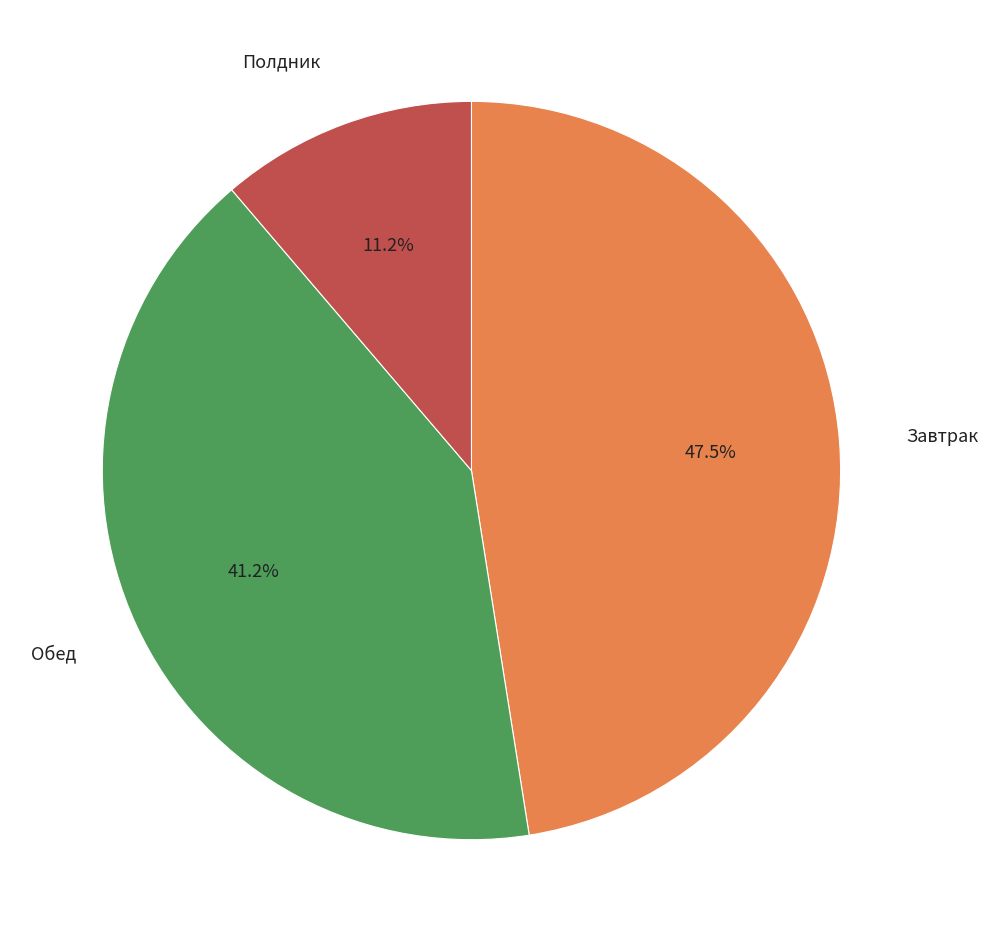

Which slice is the smallest?

Полдник